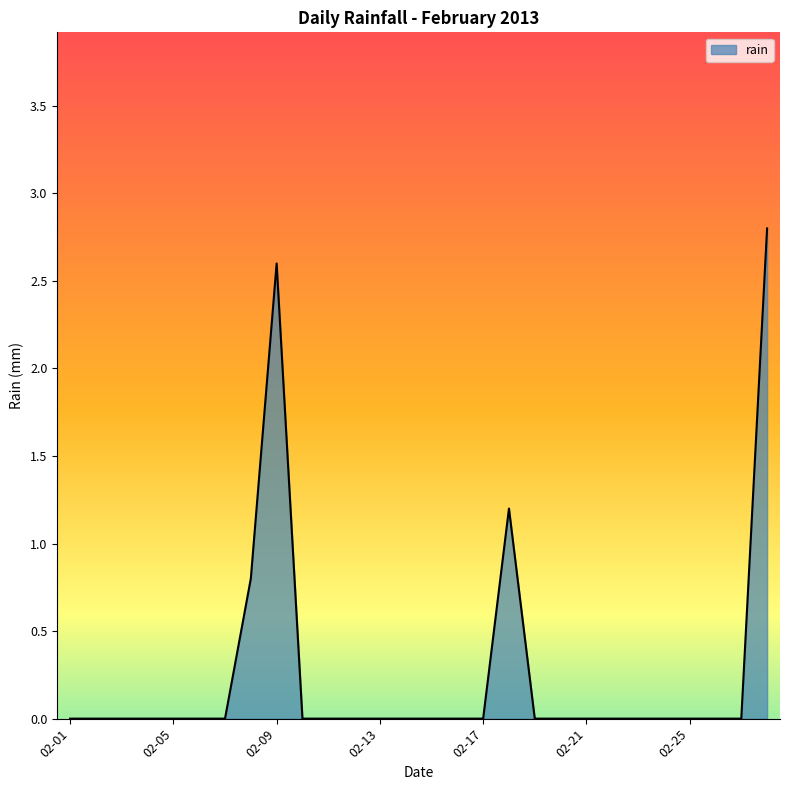

What is the greatest value displayed?

2.8